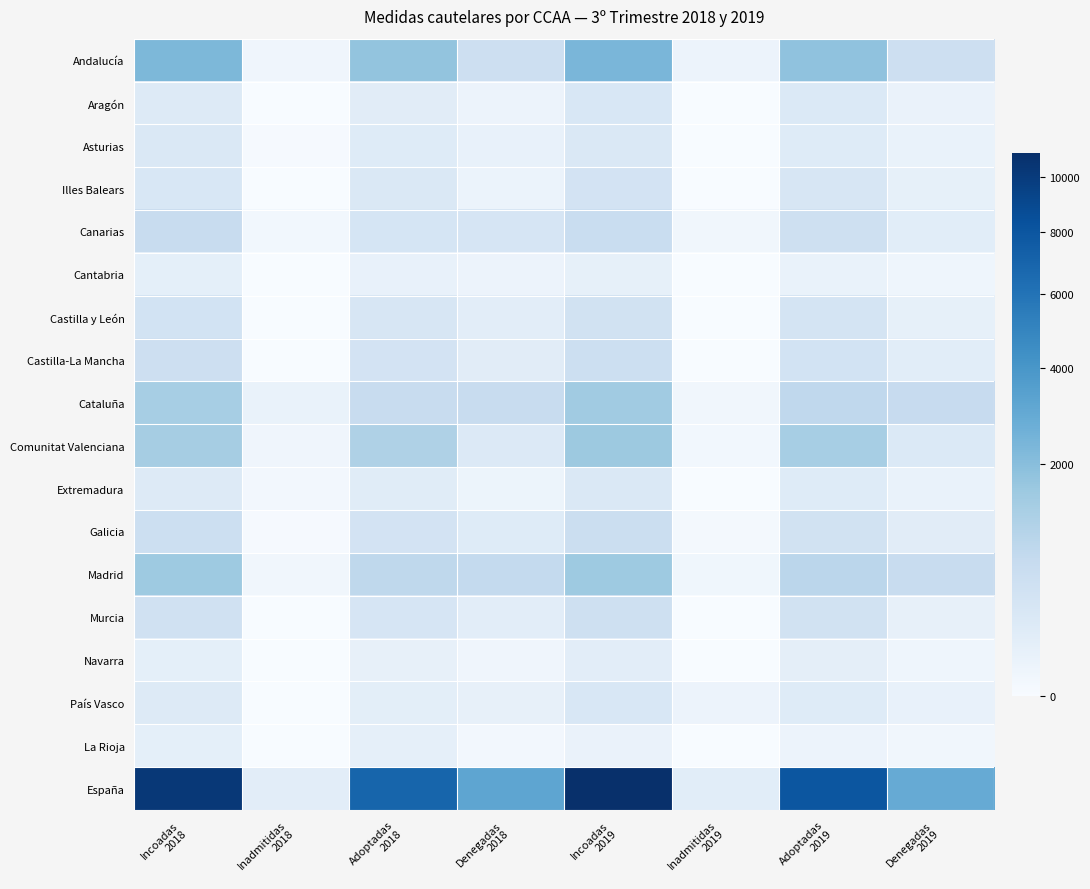

At Incoadas 2019, list the series in order from largest to smallest.

España, Andalucía, Comunitat Valenciana, Madrid, Cataluña, Canarias, Galicia, Castilla-La Mancha, Murcia, Castilla y León, Illes Balears, Aragón, País Vasco, Extremadura, Asturias, Navarra, Cantabria, La Rioja